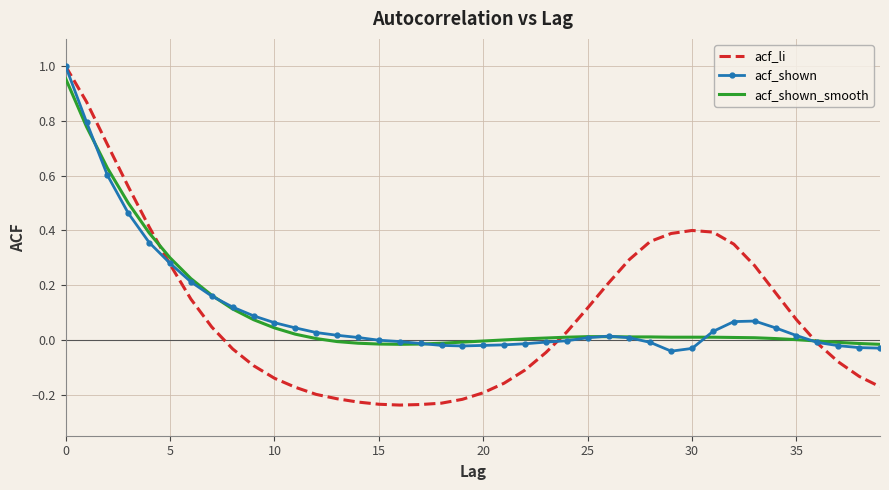

After their last crossing, which series has the higher values: acf_shown_smooth or acf_shown?

acf_shown_smooth